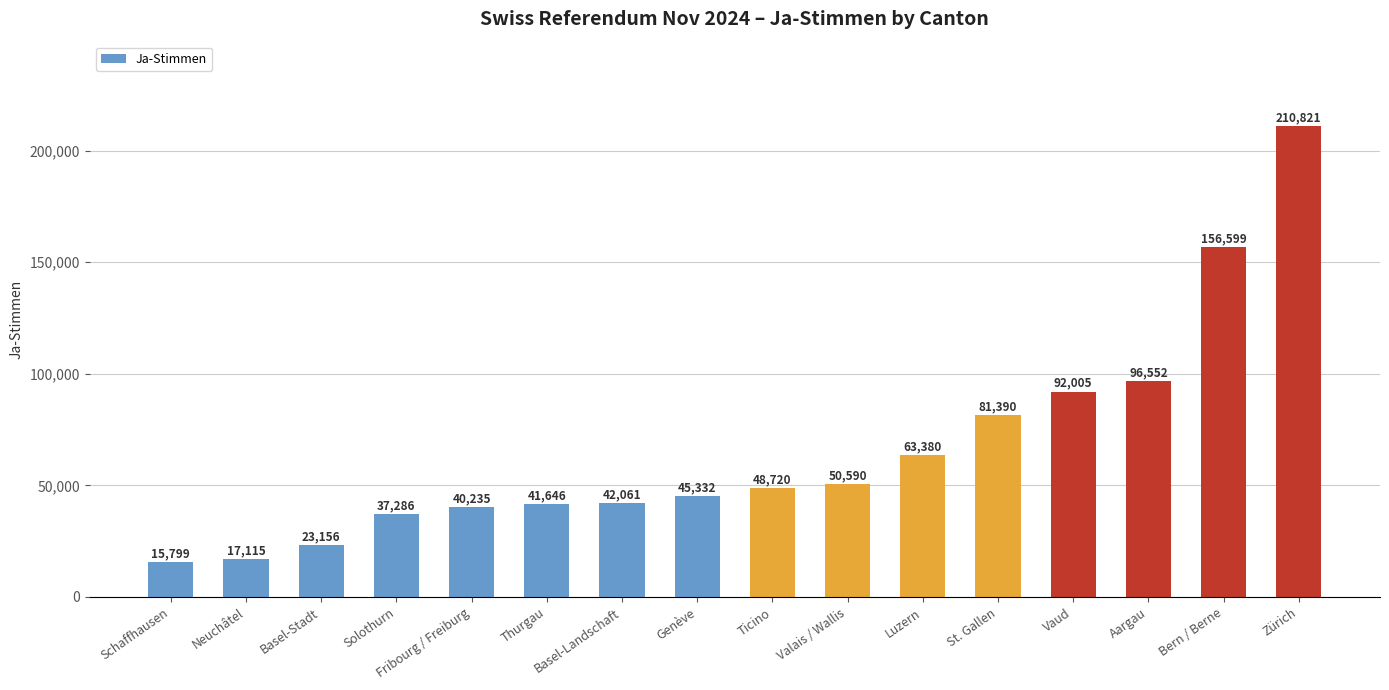

Rank the categories by value from highest to lowest.

Zürich, Bern / Berne, Aargau, Vaud, St. Gallen, Luzern, Valais / Wallis, Ticino, Genève, Basel-Landschaft, Thurgau, Fribourg / Freiburg, Solothurn, Basel-Stadt, Neuchâtel, Schaffhausen